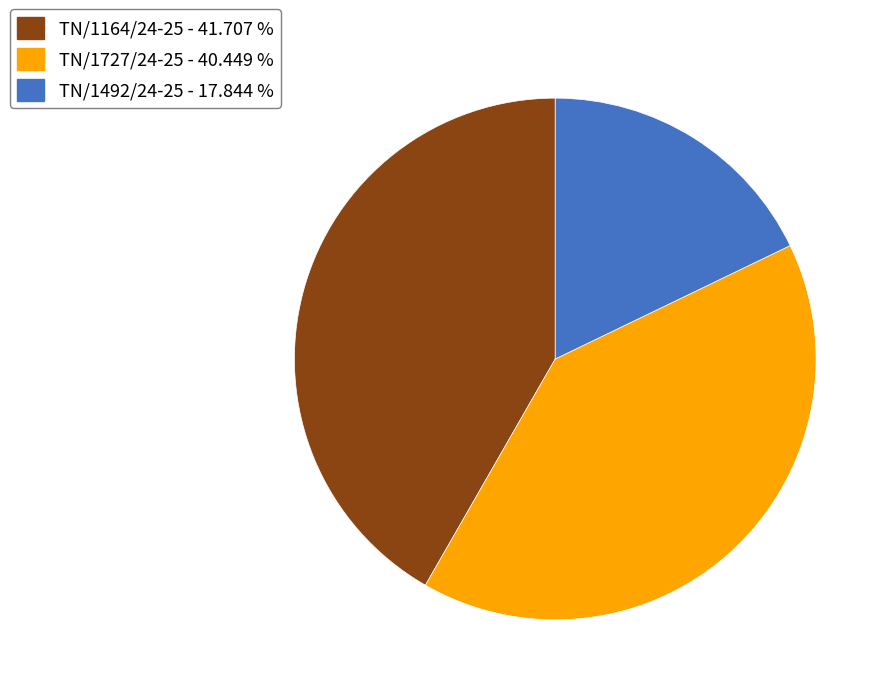

Which has a higher value, TN/1164/24-25 - 41.707 % or TN/1492/24-25 - 17.844 %?

TN/1164/24-25 - 41.707 %